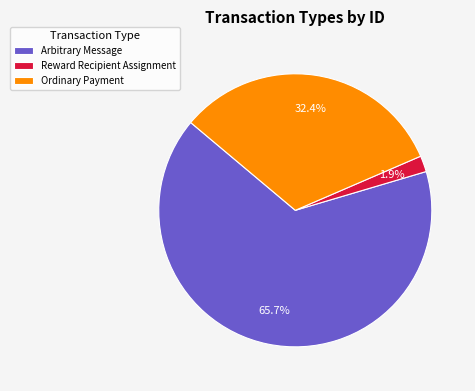

To the nearest percent, what percentage of the pie is Reward Recipient Assignment?

2%